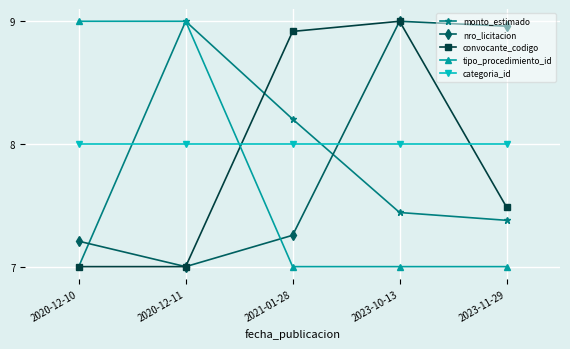

What is the minimum value for monto_estimado?

7.0